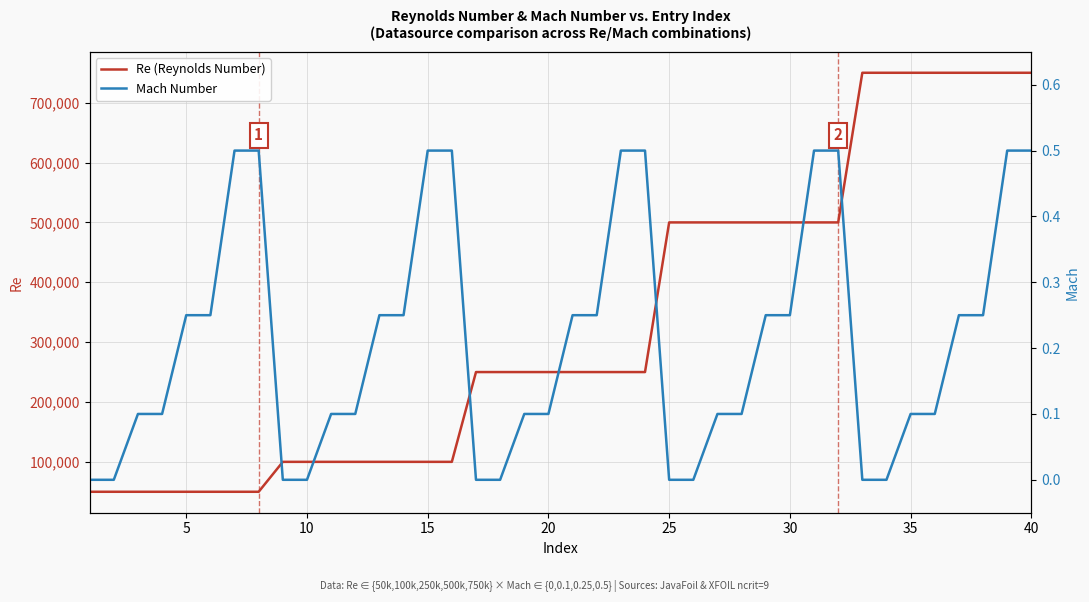

What is the difference between the maximum and second lowest values in the Mach Number series?

0.5